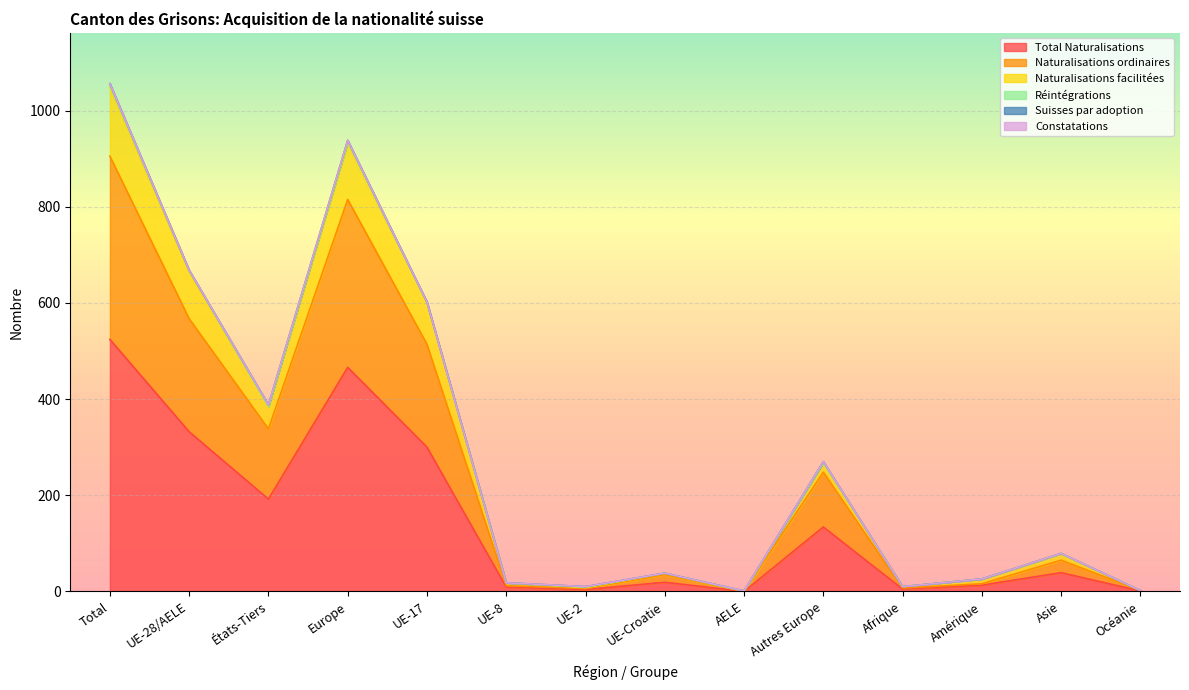

True or false: Total Naturalisations and Naturalisations ordinaires intersect in this chart.

False